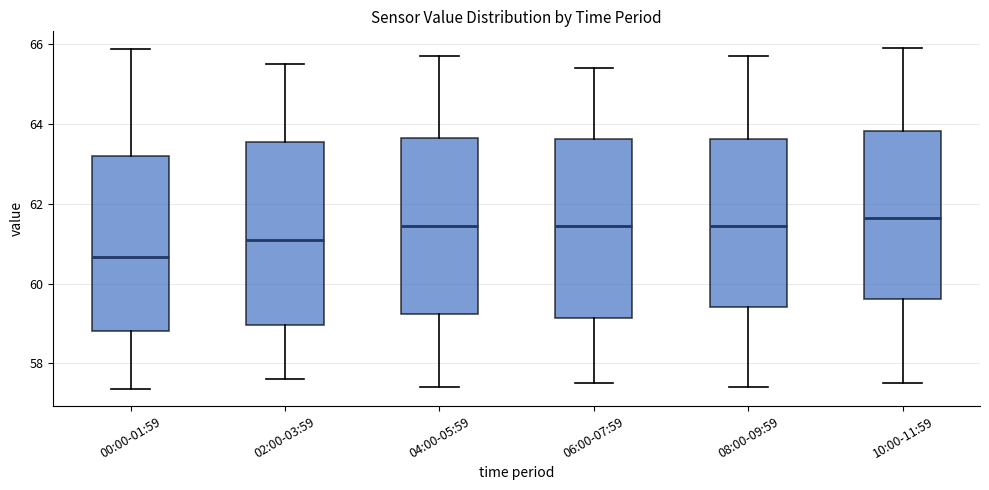

Where does the lower whisker of the box for 00:00-01:59 end on the y-axis? The values are not printed on the chart, so give them approximately, as read against the axis.

57.4